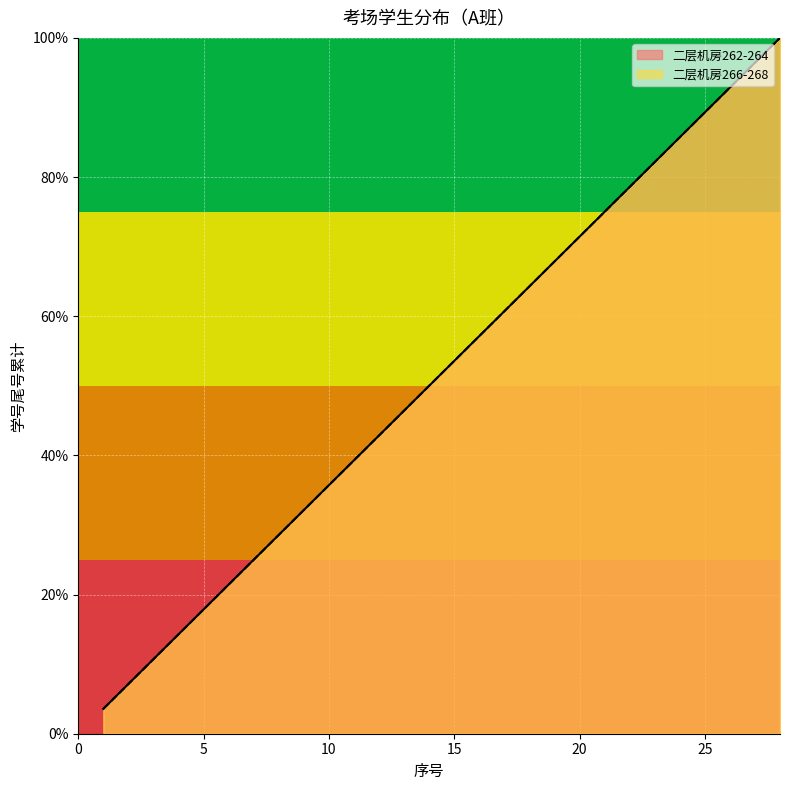

Read the 二层机房262-264 value at 25.

89.3